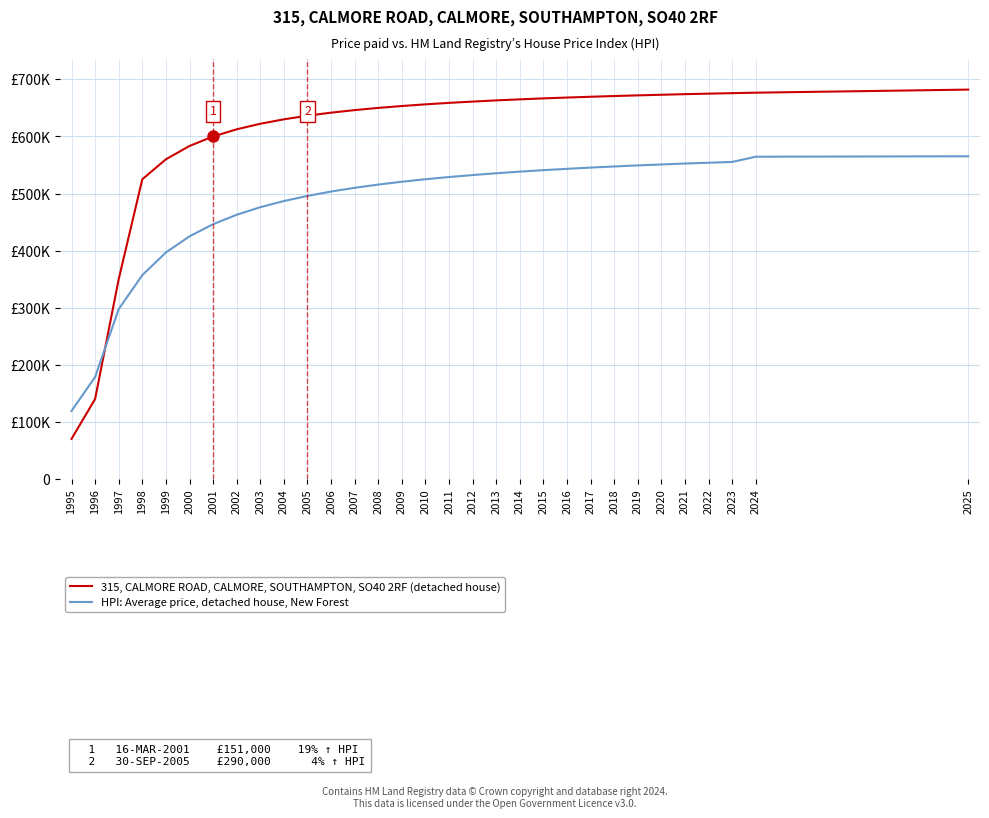

What is the highest value of the 315, CALMORE ROAD, CALMORE, SOUTHAMPTON, SO40 2RF (detached house) series?

682080.0